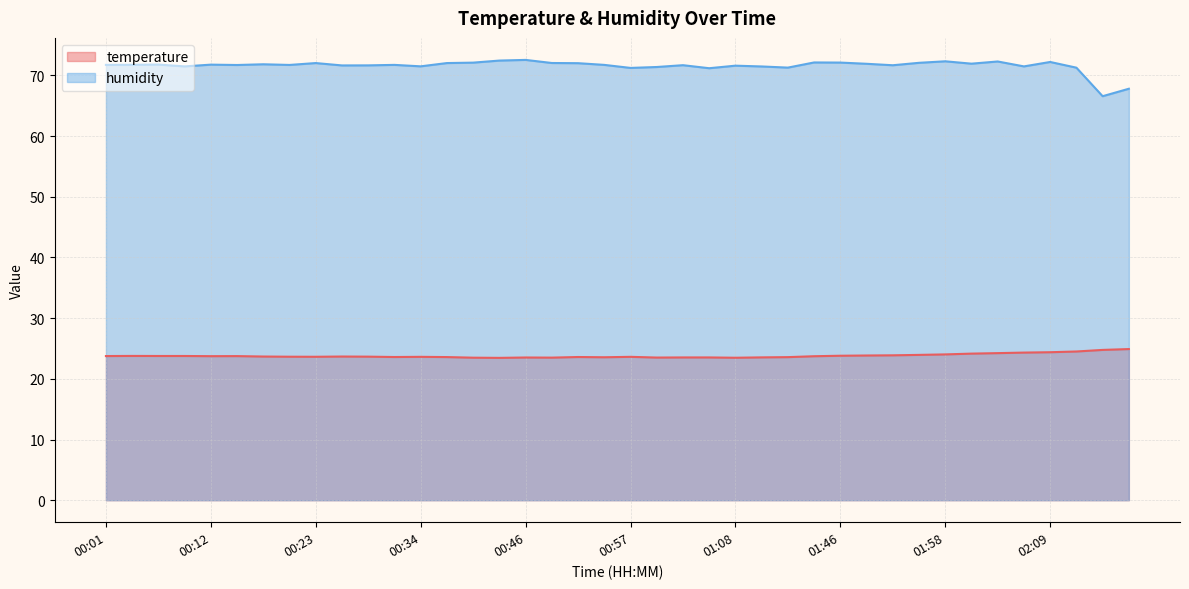

Rank the series at 01:43 from lowest to highest value.

temperature, humidity